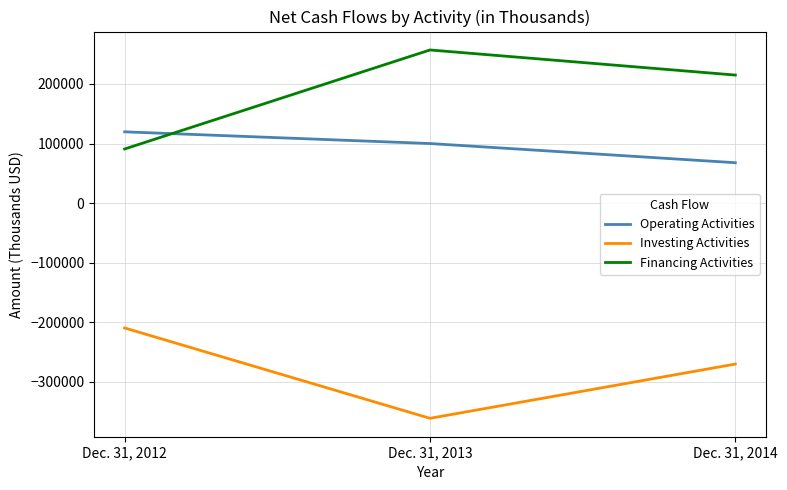

The Financing Activities series shows 90795 at Dec. 31, 2012. True or false?

True